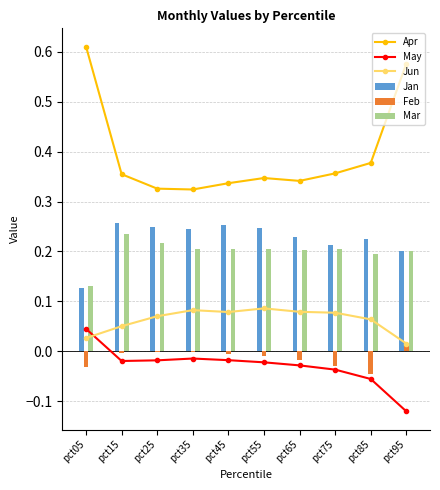

Where do Jun and May first cross each other?

pct05 and pct15